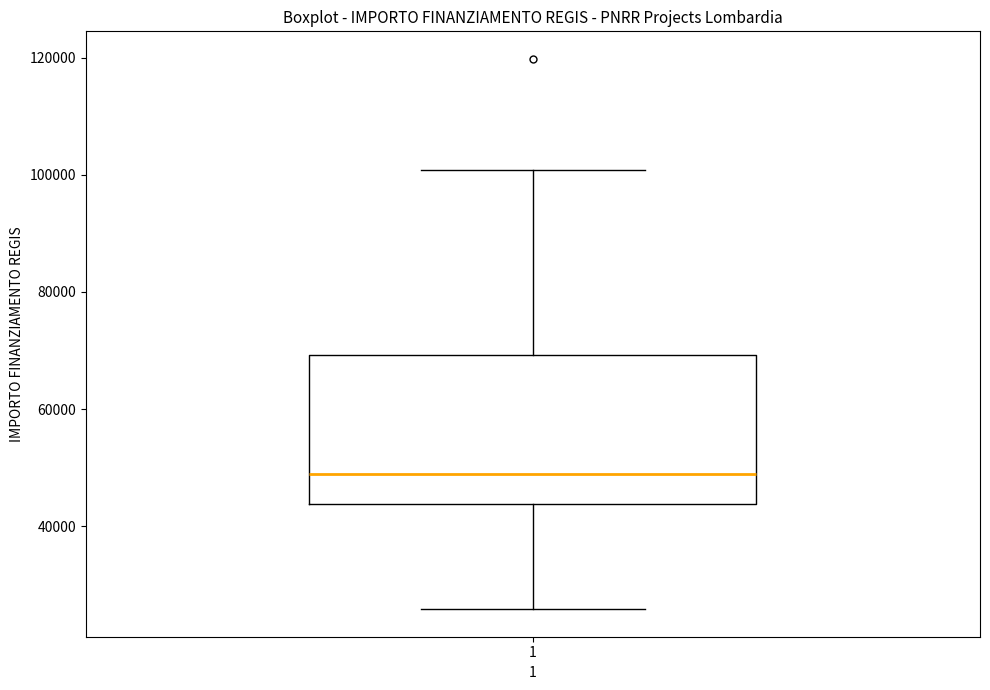

Where is the upper edge of the box at x = 1 on the y-axis? The values are not printed on the chart, so give them approximately, as read against the axis.

70000